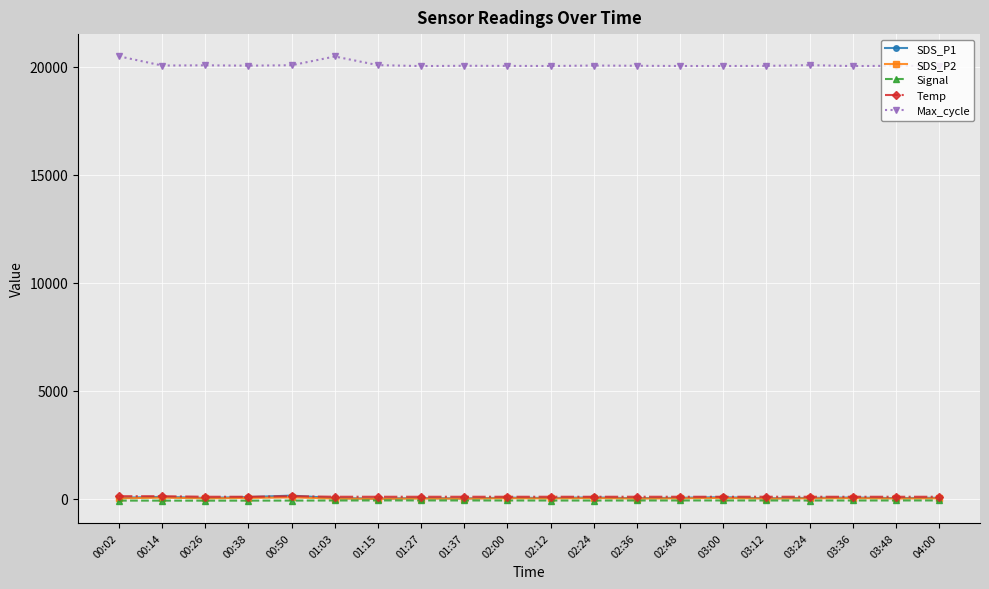

Is the value of Temp at 03:48 greater than the value of Max_cycle at 04:00?

No